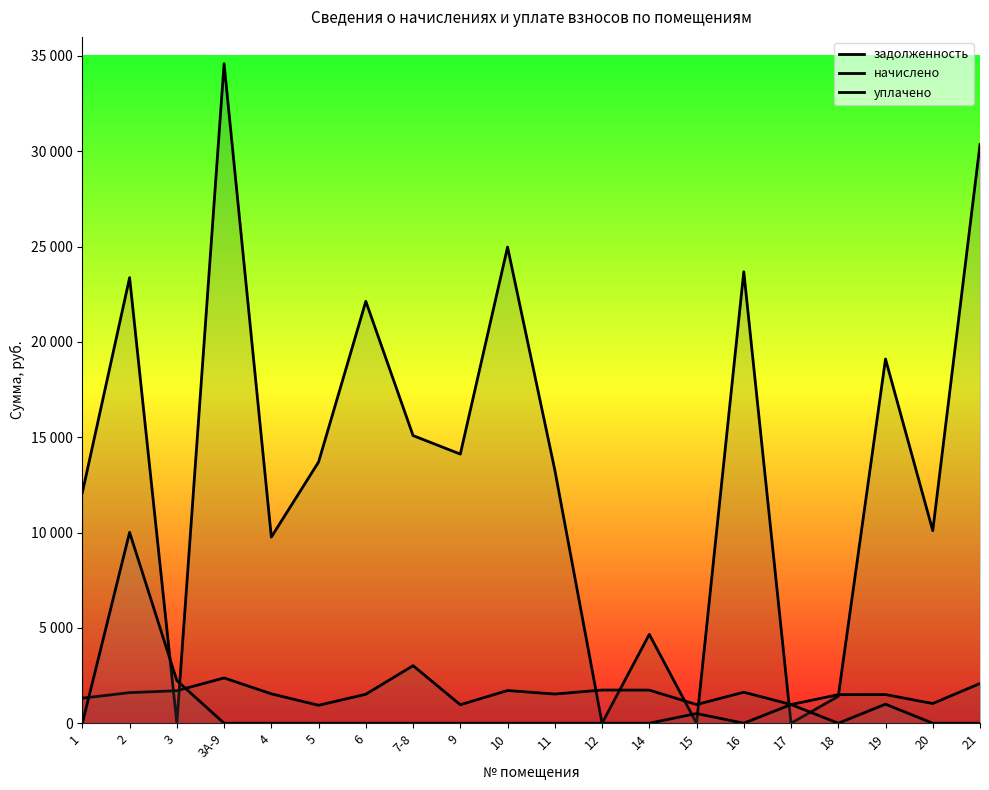

How many interior local valleys does the уплачено series have?

2